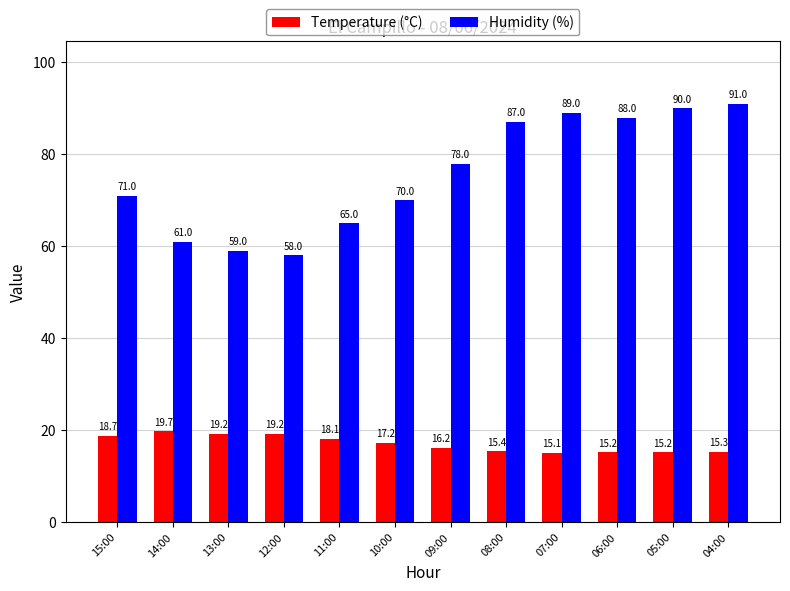

What value does the Humidity (%) series have at 13:00?

59.0